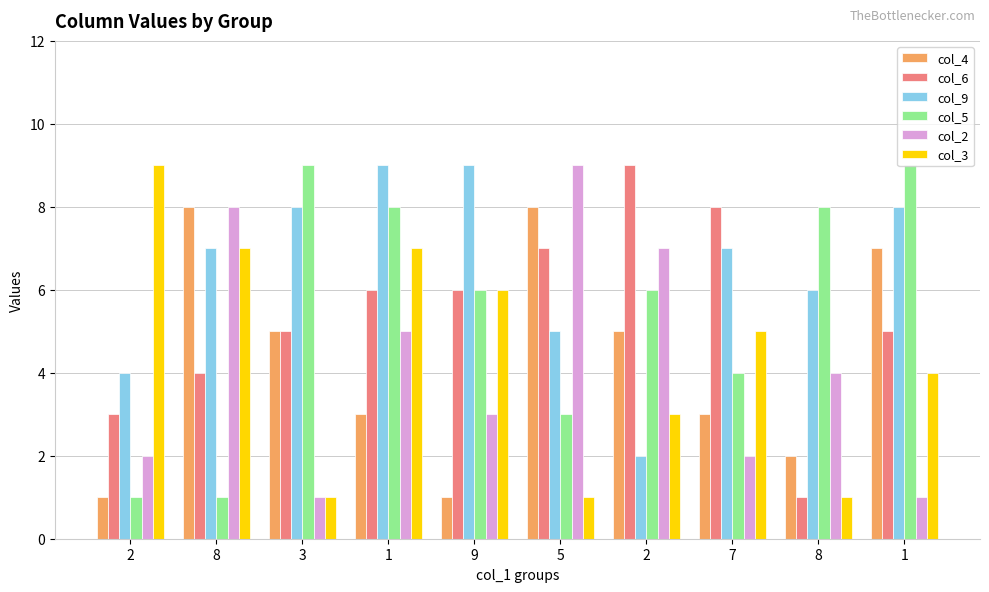

What is the sum of the col_4 values at 8 and 1?

11